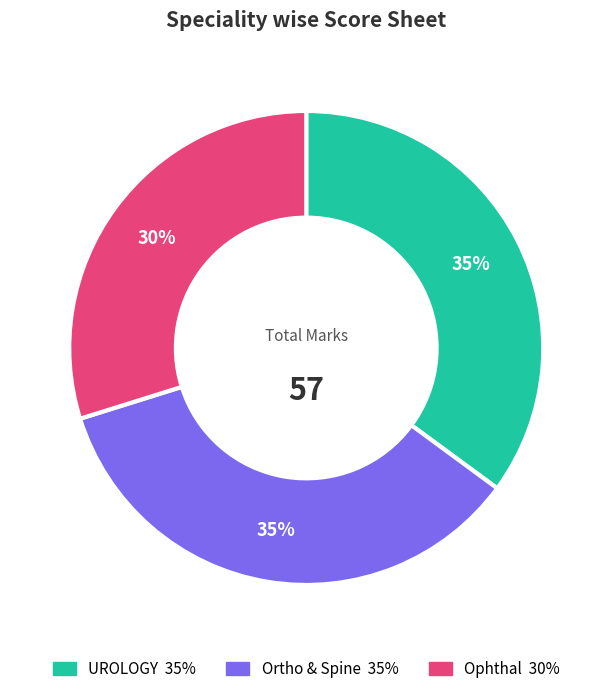

To the nearest percent, what is the average slice percentage?

33%